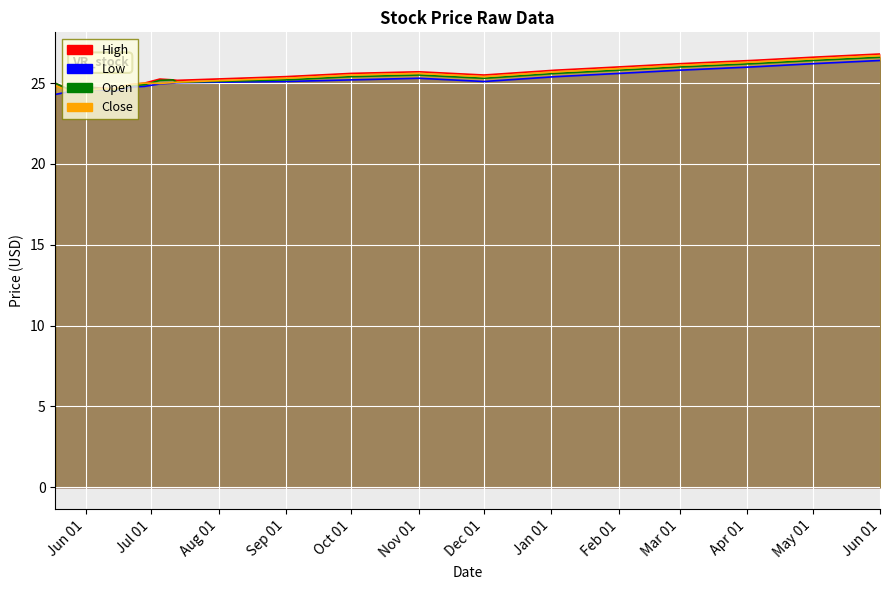

What is the sum of all Low values?

503.1